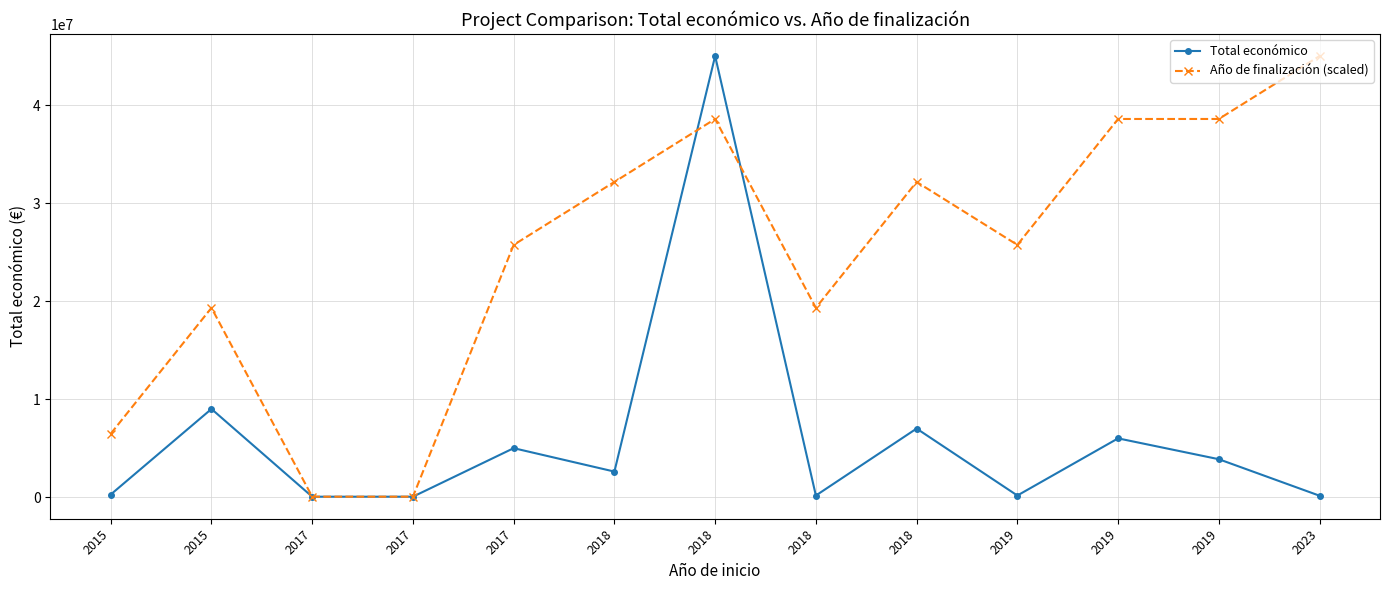

The value of Año de finalización (scaled) at 2018 is 48151061.4. True or false?

False